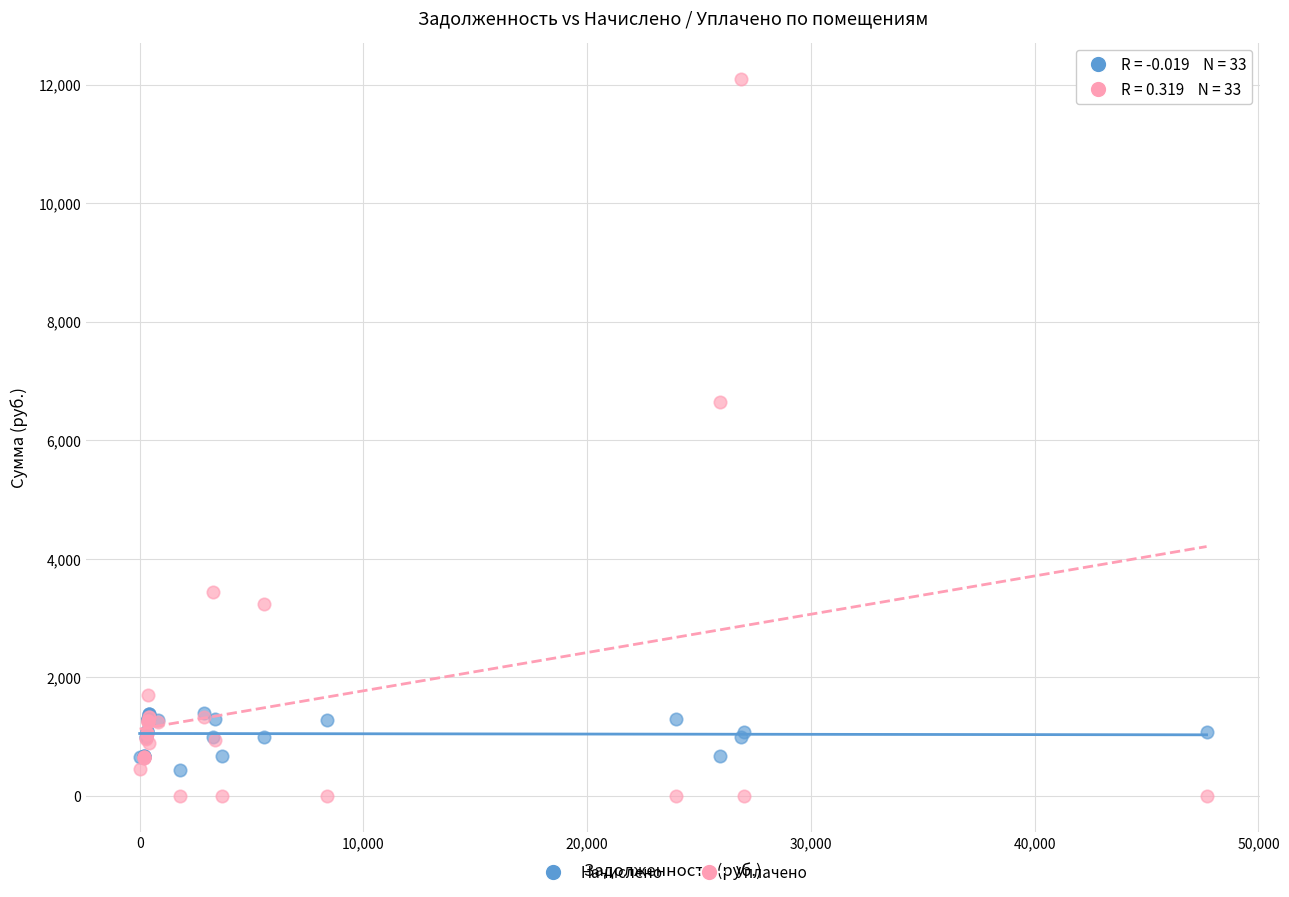

In the Уплачено series, what Y value is closest to 6050?

6646.6